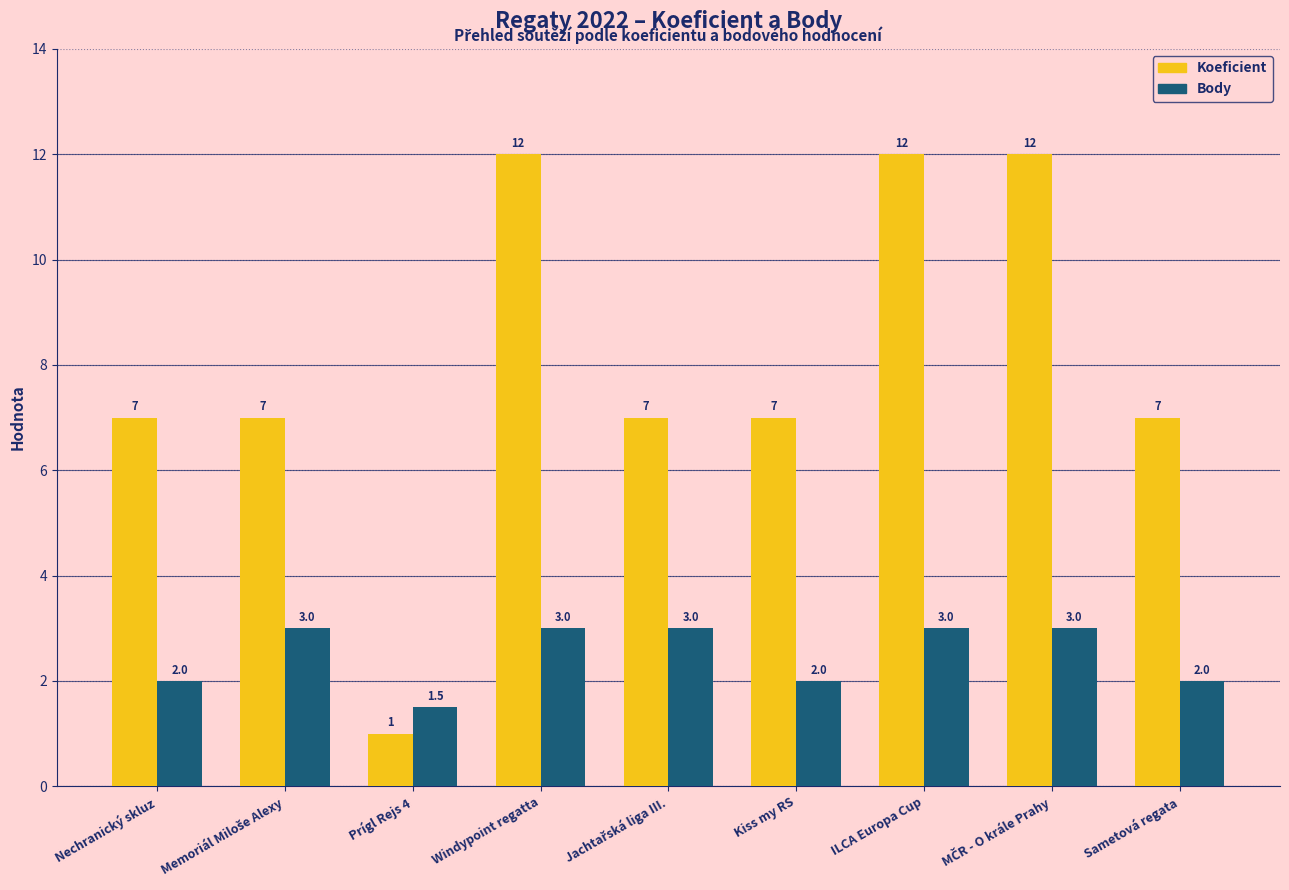

Which series has the largest range (max minus min)?

Koeficient